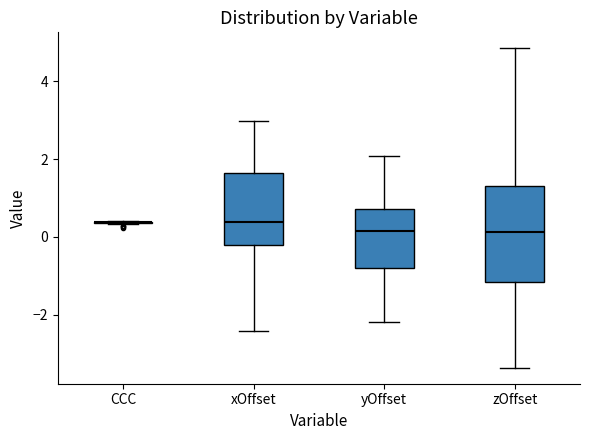

Which box is the tallest, from its lower edge to its upper edge?

zOffset